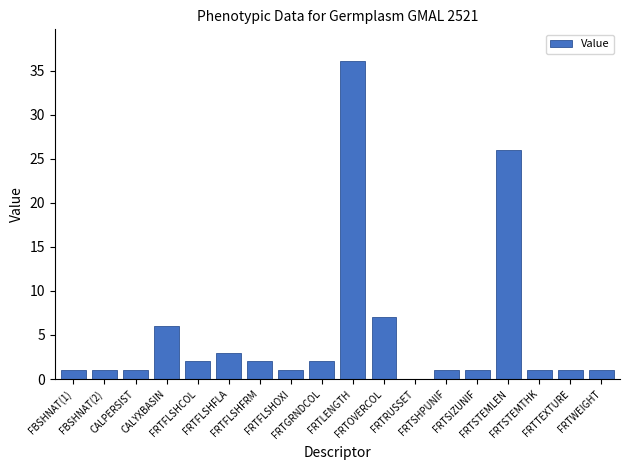

What is the maximum value shown in the chart?

36.1